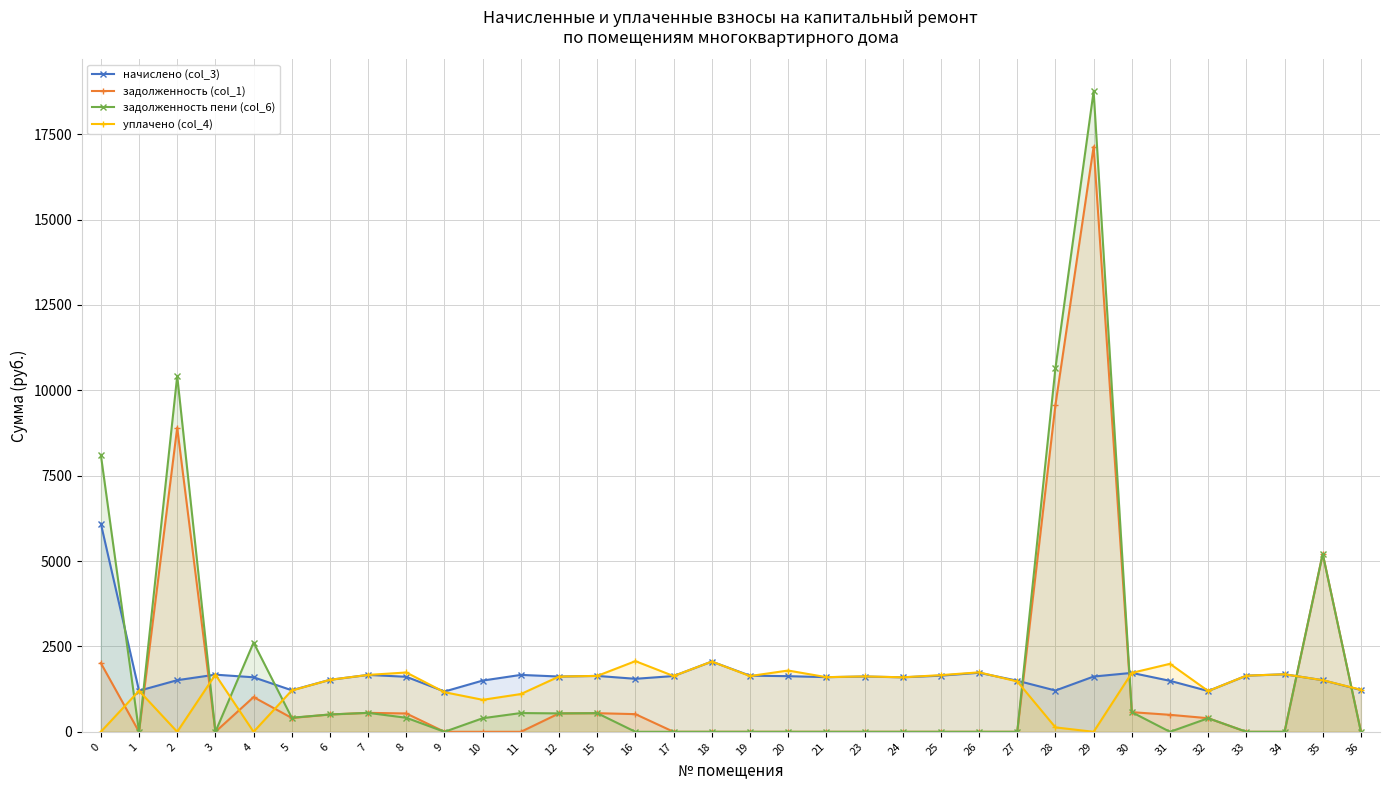

How many values in the задолженность пени (col_6) series exceed 0?

16